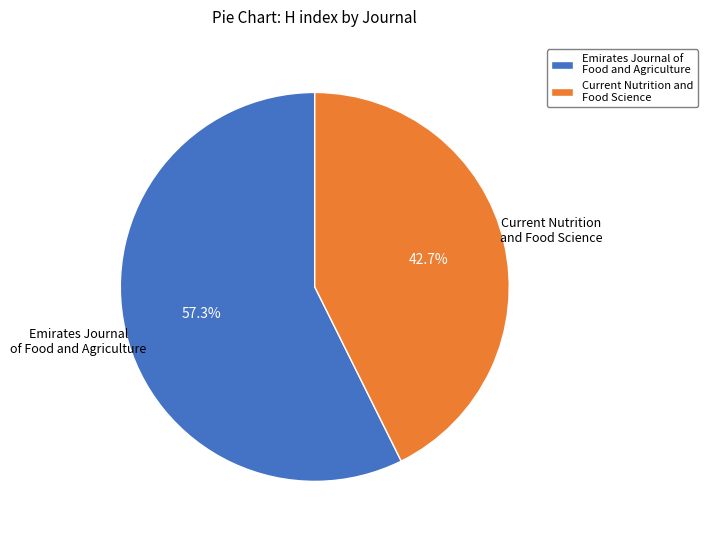

How many segments does this pie chart have?

2